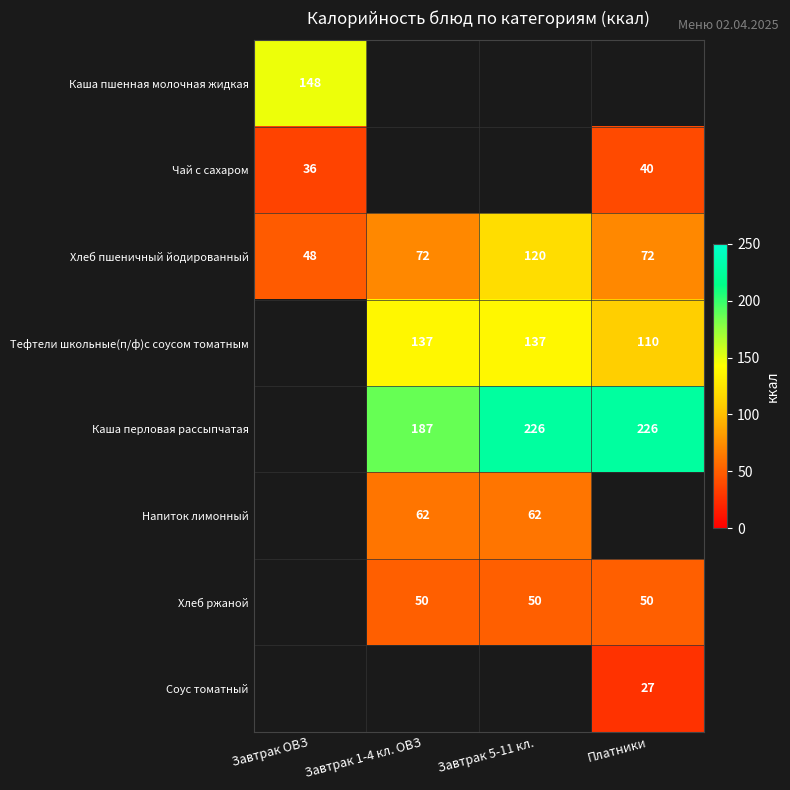

How many data points in Хлеб пшеничный йодированный are less than 72?

1